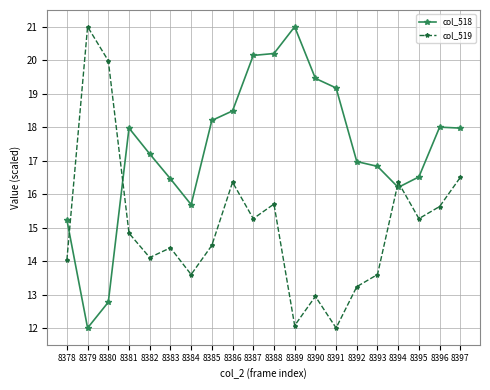

At 8392, list the series in order from largest to smallest.

col_518, col_519